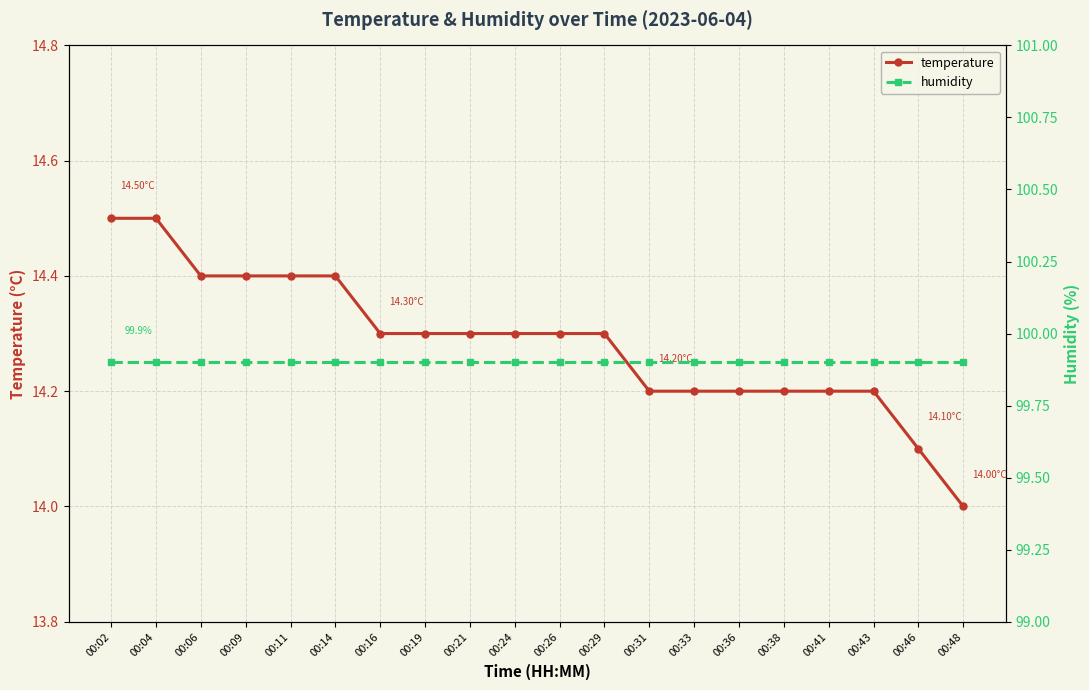

What is the difference between the highest and lowest values at 00:38?

85.7